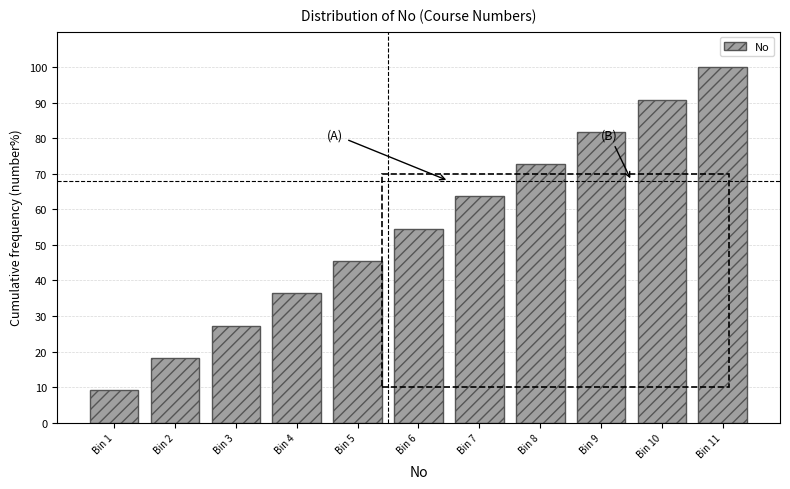

Reading right to left, transcribe all the data shown in this chart.

Bin 11=100.0	Bin 10=90.9	Bin 9=81.8	Bin 8=72.7	Bin 7=63.6	Bin 6=54.5	Bin 5=45.5	Bin 4=36.4	Bin 3=27.3	Bin 2=18.2	Bin 1=9.1